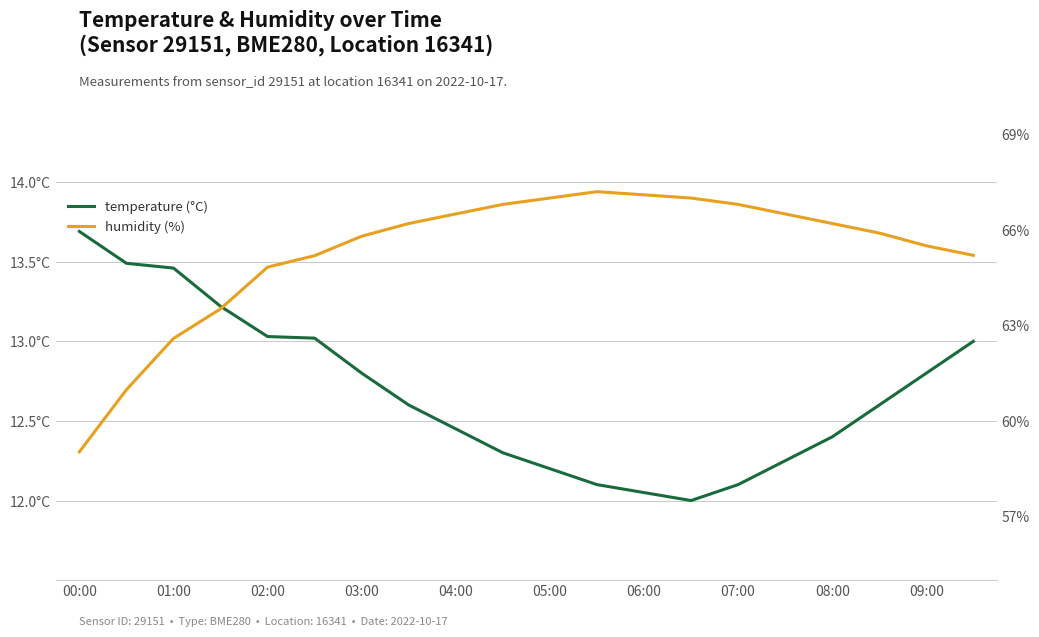

Rank the series at 19 from lowest to highest value.

temperature, humidity